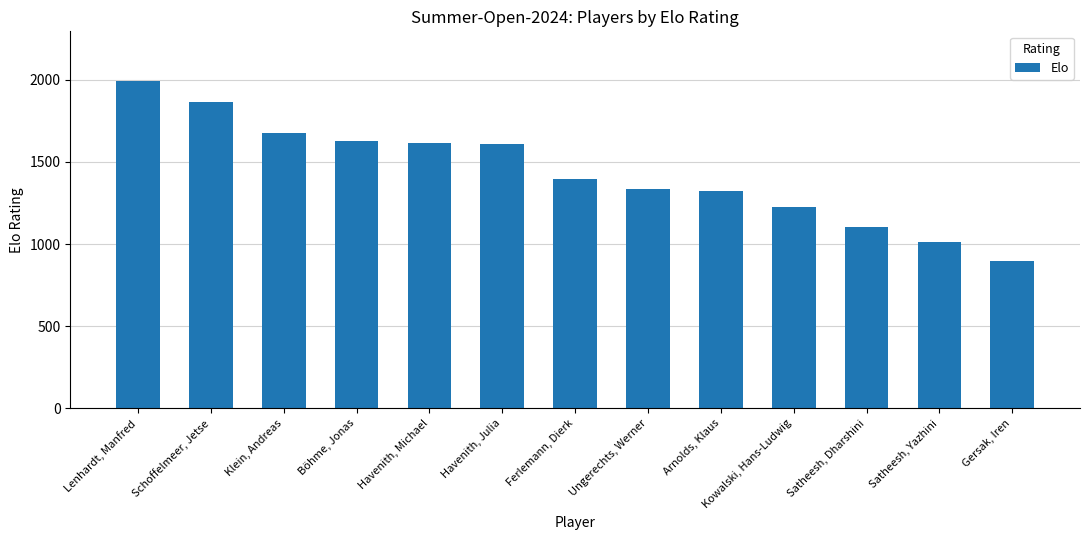

Rank the categories by value from highest to lowest.

Lenhardt, Manfred, Schoffelmeer, Jetse, Klein, Andreas, Böhme, Jonas, Havenith, Michael, Havenith, Julia, Ferlemann, Dierk, Ungerechts, Werner, Arnolds, Klaus, Kowalski, Hans-Ludwig, Satheesh, Dharshini, Satheesh, Yazhini, Gersak, Iren